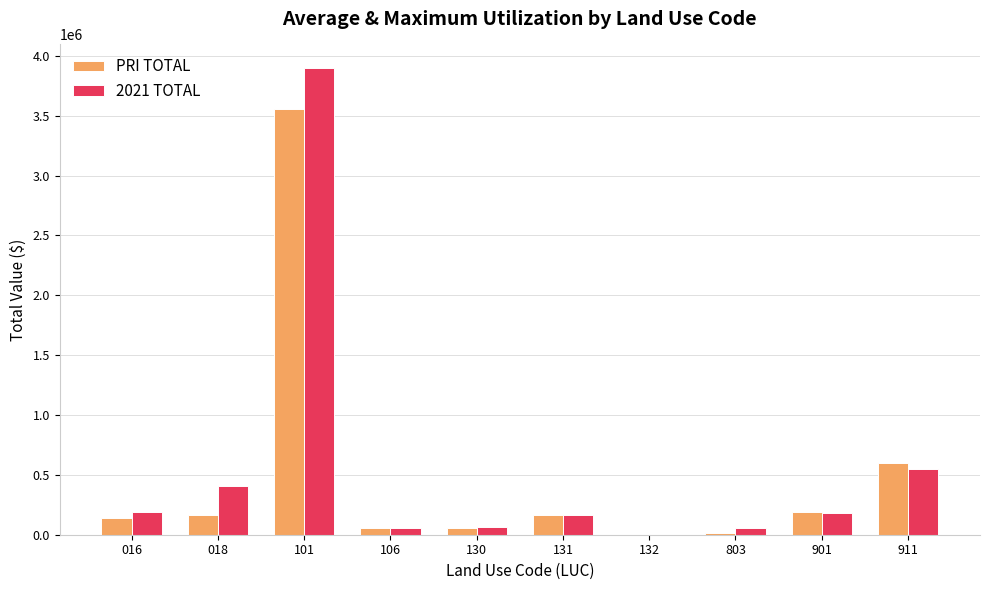

The value of PRI TOTAL at 911 is 595200. True or false?

True